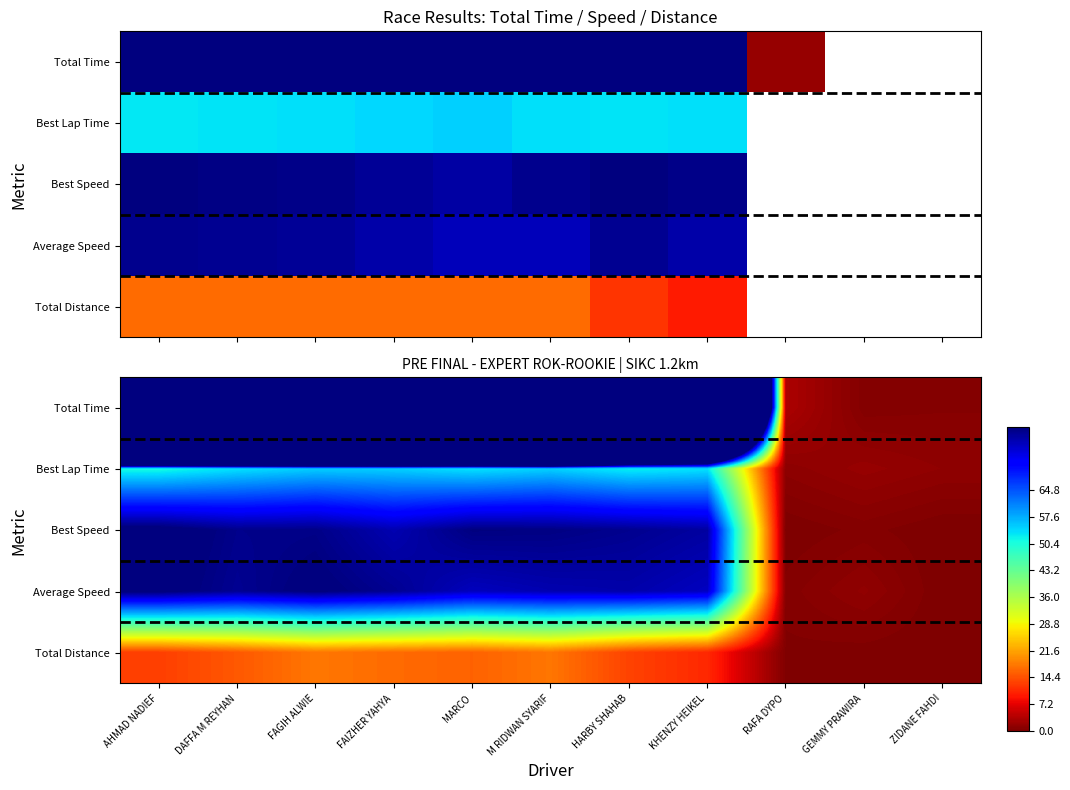

At which label is Average Speed closest to 41?

KHENZY HEIKEL